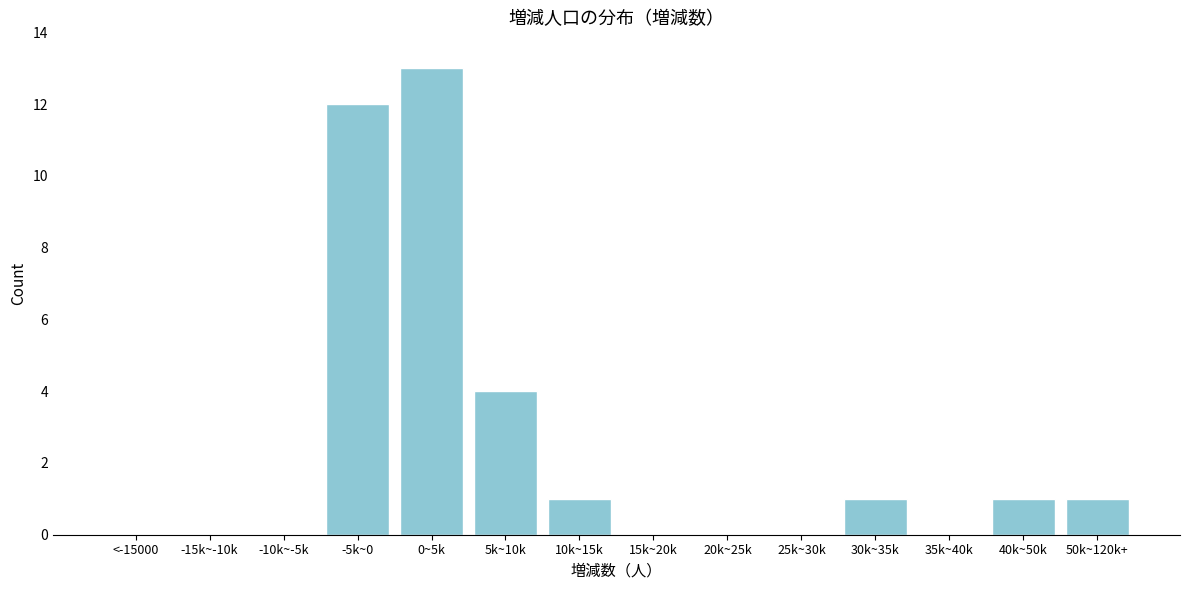

Reading left to right, what are all the values shown in this chart?

<-15000=0	-15k~-10k=0	-10k~-5k=0	-5k~0=12	0~5k=13	5k~10k=4	10k~15k=1	15k~20k=0	20k~25k=0	25k~30k=0	30k~35k=1	35k~40k=0	40k~50k=1	50k~120k+=1